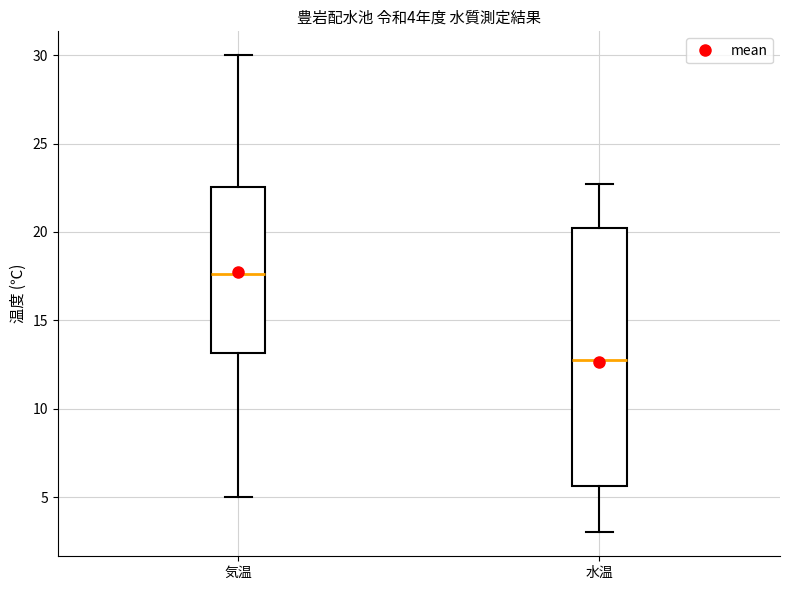

Which box has the highest median line?

気温